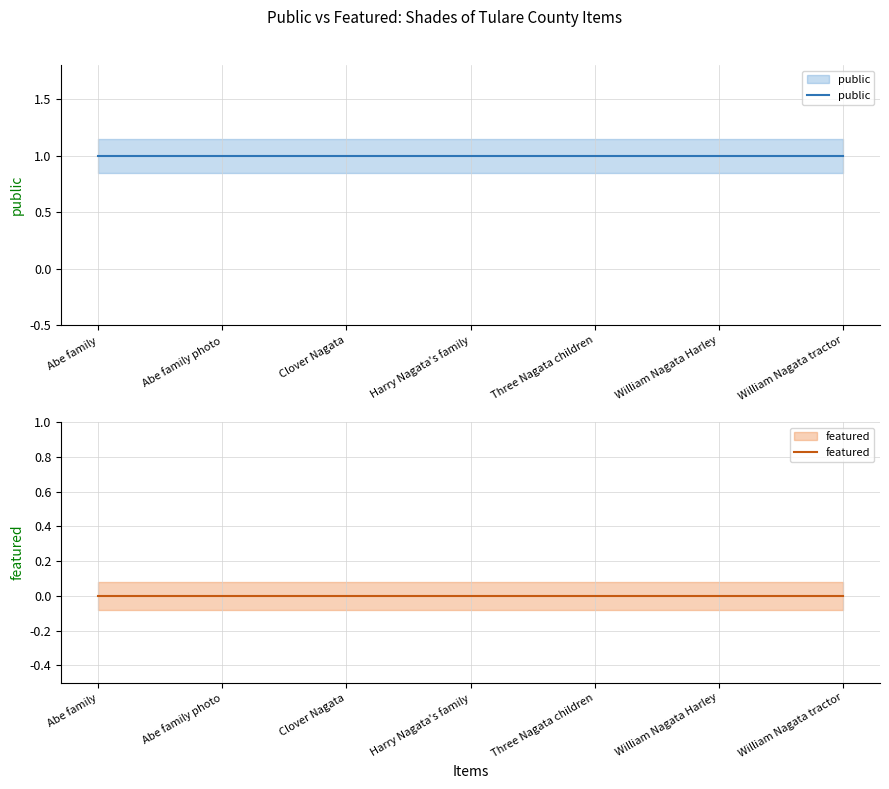

At Abe family photo, list the series in order from smallest to largest.

featured, public